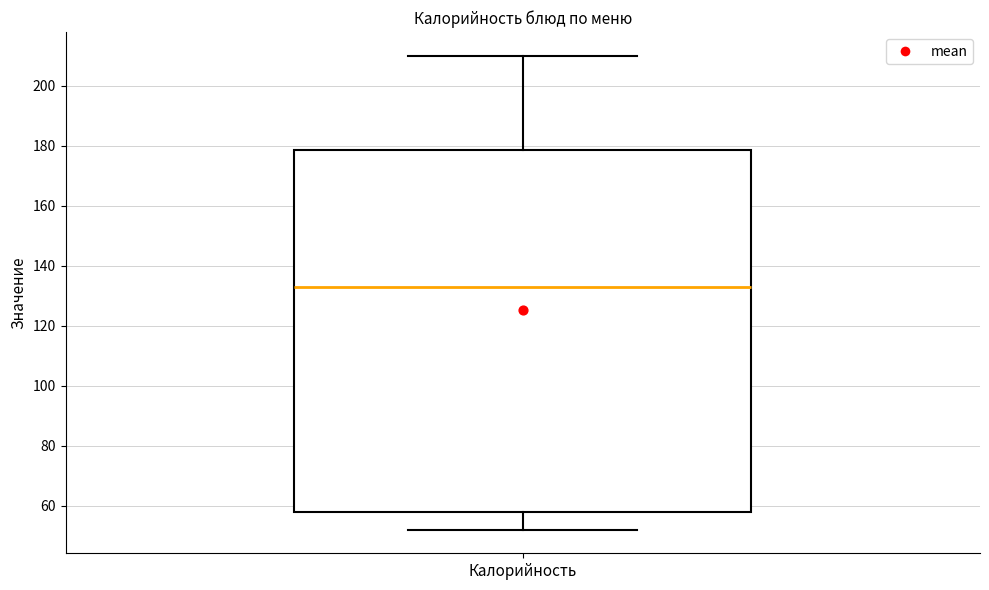

Transcribe this box plot: give where the median line is, the range the box spans, and where the two whiskers end, as read against the y-axis. The values are not printed on the chart, so give them approximately, as read against the axis.

median 134, box 58 to 178, whiskers 52 to 210